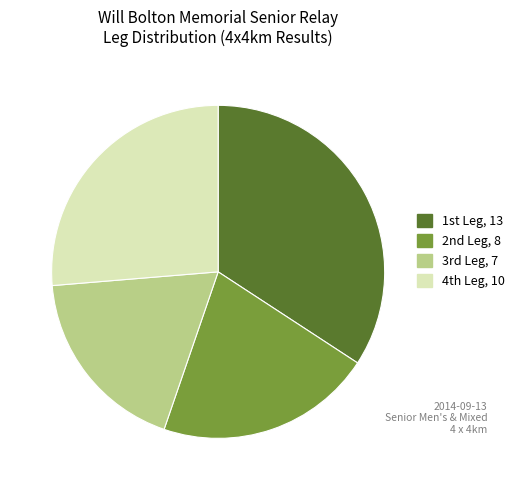

Rank the categories by value from lowest to highest.

3rd Leg, 2nd Leg, 4th Leg, 1st Leg